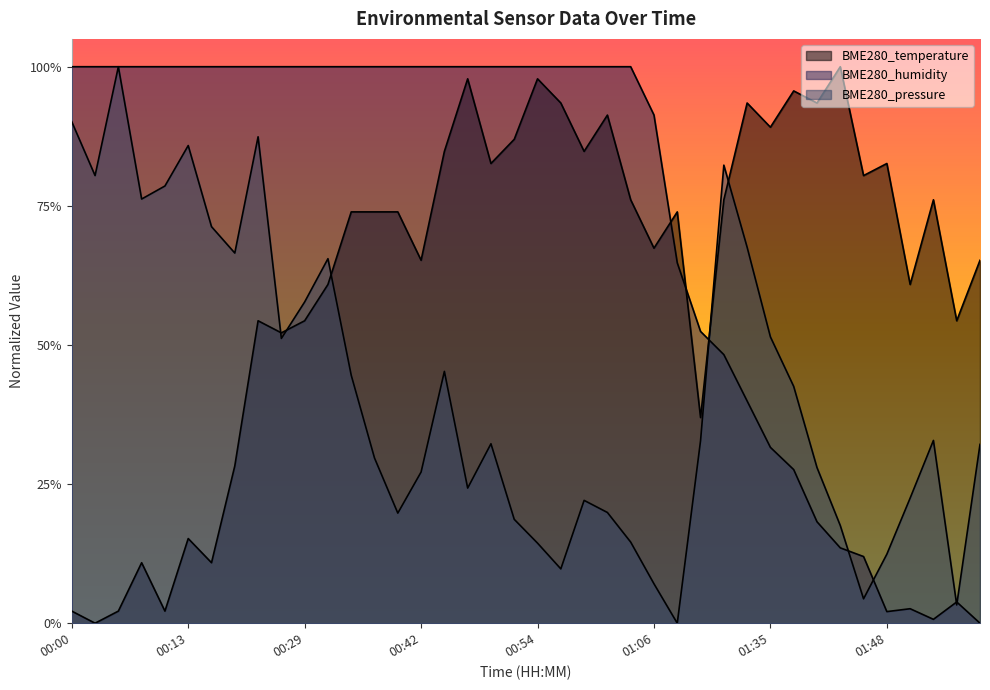

Which has a higher value, 01:45 or 01:55?

01:45